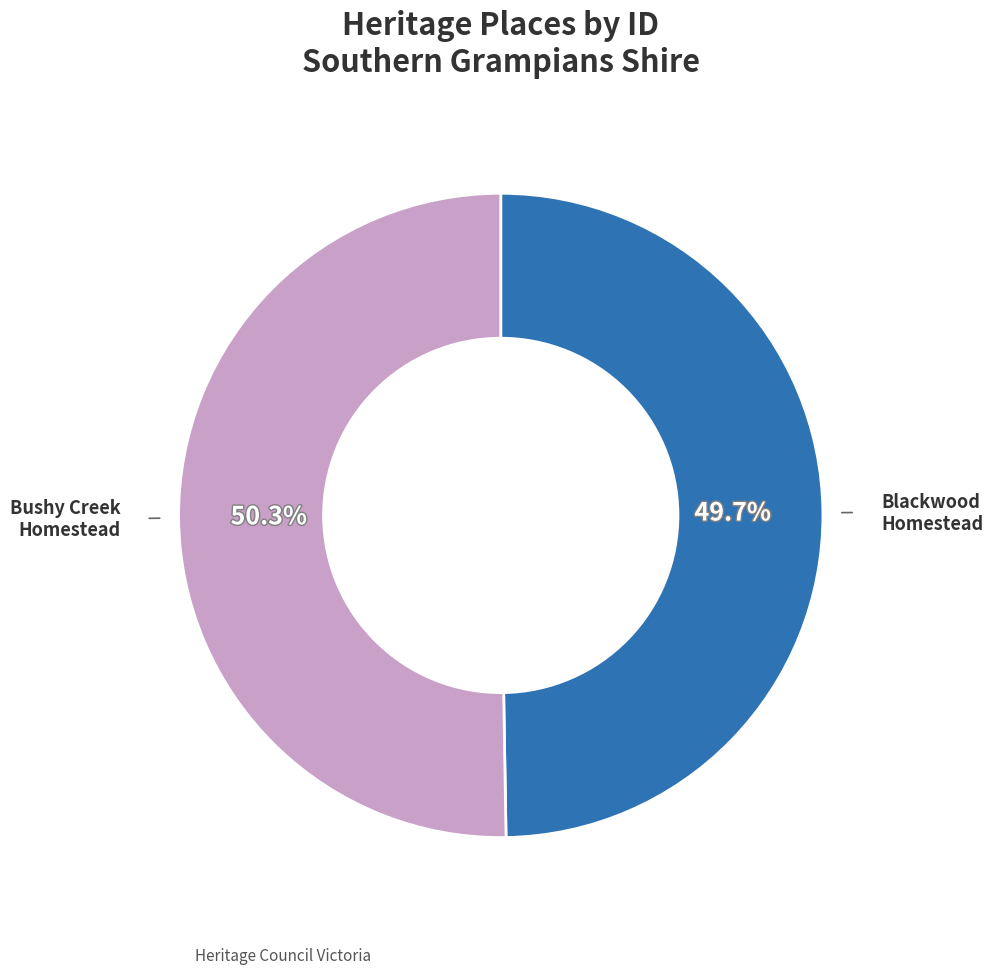

Is there a majority slice in this chart?

Yes